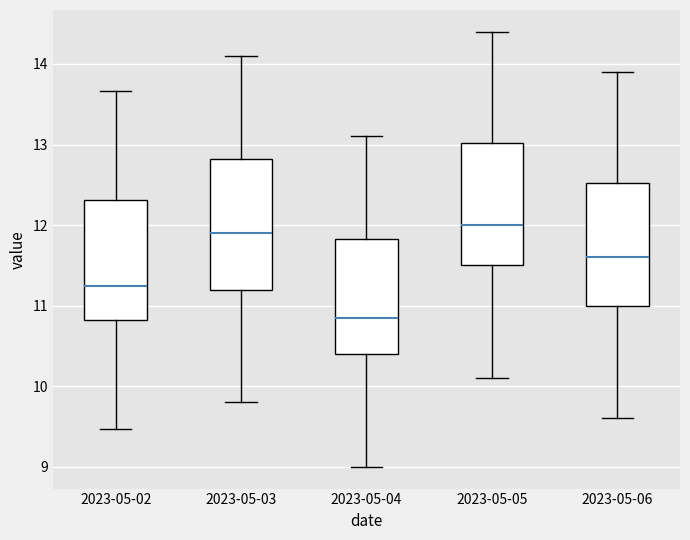

Reading left to right, transcribe this box plot: for each box, give where its median line is, the range the box spans, and where its two whiskers end, as read against the y-axis. The values are not printed on the chart, so give them approximately, as read against the axis.

2023-05-02: median 11.3, box 10.8 to 12.3, whiskers 9.5 to 13.7
2023-05-03: median 11.9, box 11.2 to 12.8, whiskers 9.8 to 14.1
2023-05-04: median 10.9, box 10.4 to 11.8, whiskers 9.0 to 13.1
2023-05-05: median 12.0, box 11.5 to 13.0, whiskers 10.1 to 14.4
2023-05-06: median 11.6, box 11.0 to 12.5, whiskers 9.6 to 13.9